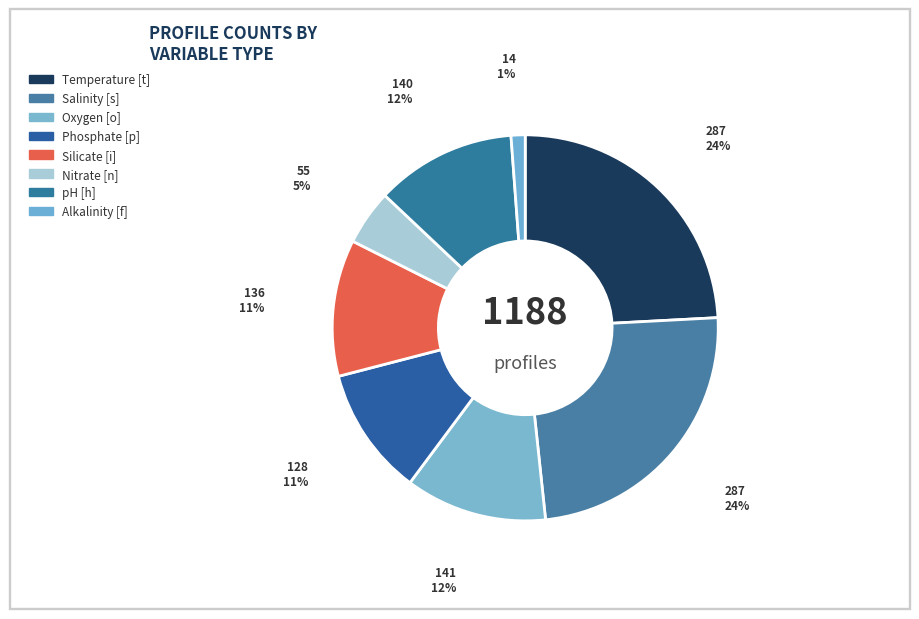

To the nearest percent, what is the difference between the largest and smallest slice percentages?

23%